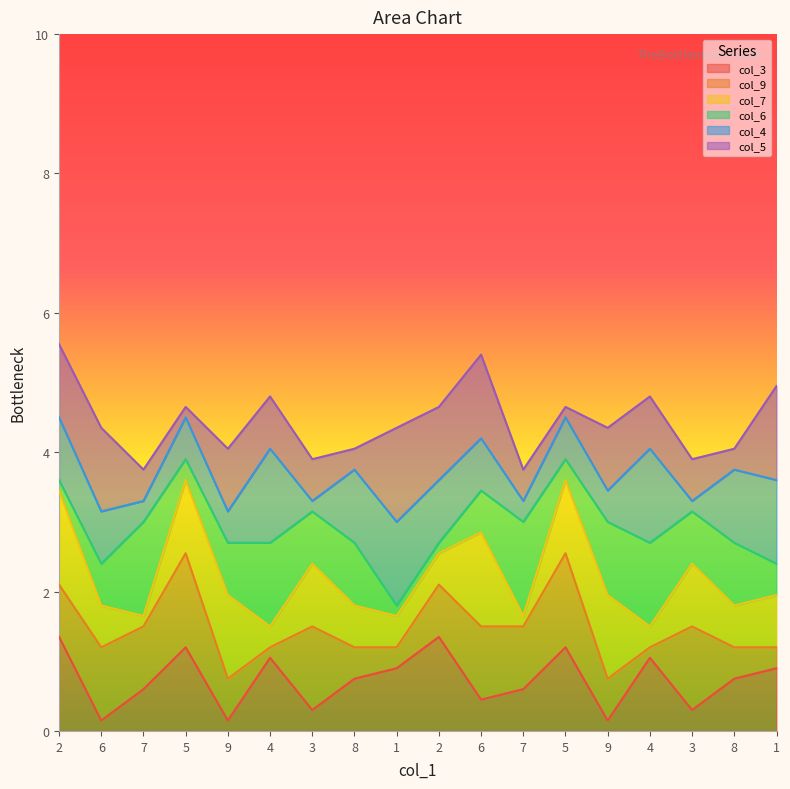

List the series in order of their peak value, lowest first.

col_3, col_9, col_7, col_6, col_4, col_5